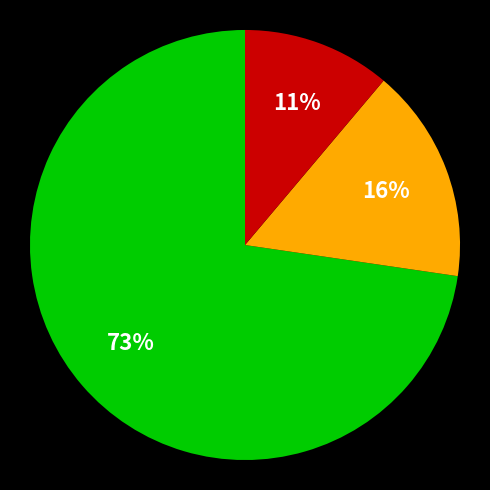

Is there a majority slice in this chart?

Yes